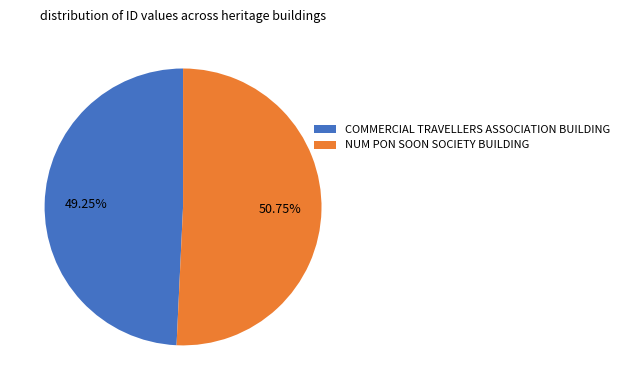

What is the smallest slice in the pie chart?

COMMERCIAL TRAVELLERS ASSOCIATION BUILDING